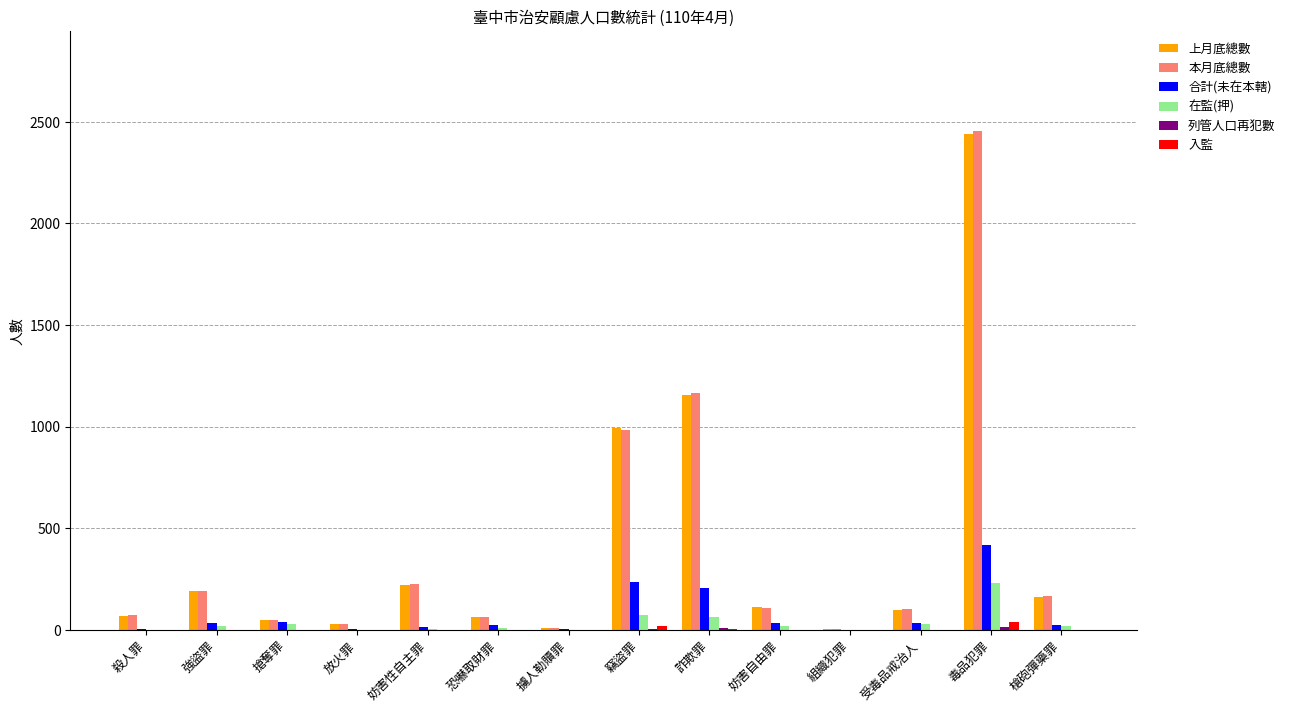

How many groups of bars are there?

14